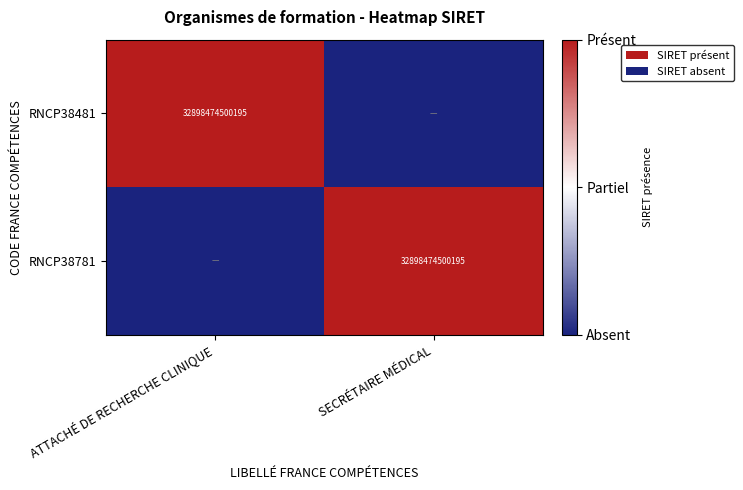

What is the spread (max minus min) of values at ATTACHÉ DE RECHERCHE CLINIQUE?

1